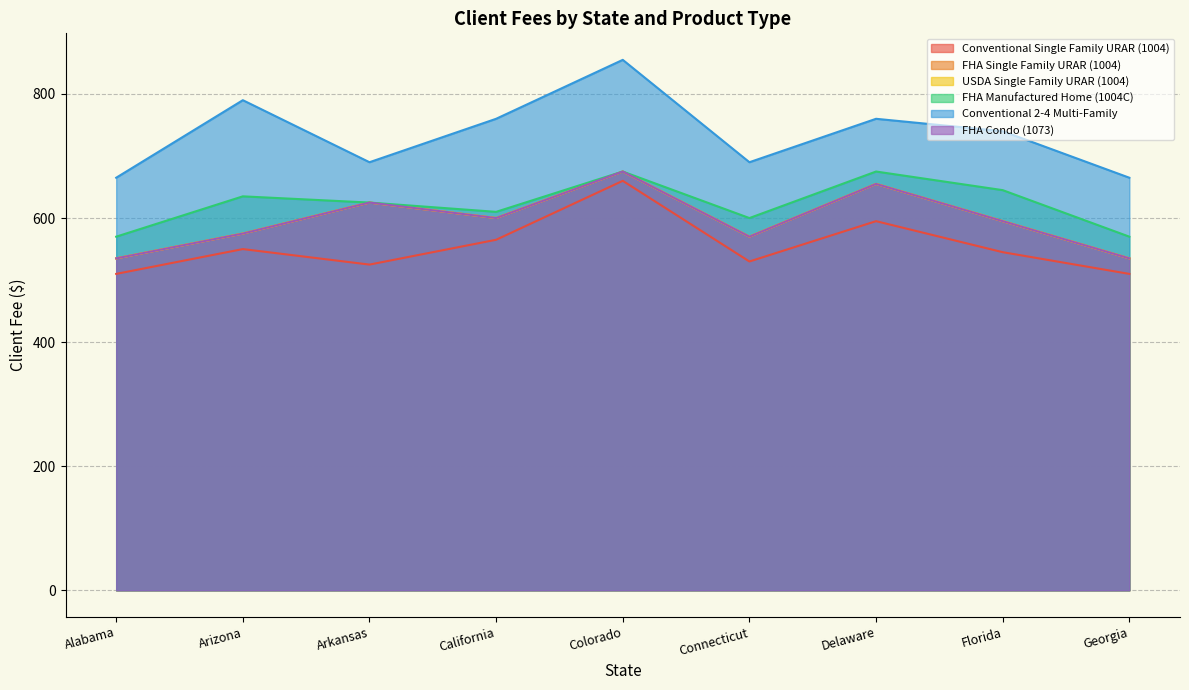

At which category does Conventional 2-4 Multi-Family reach its first local peak?

Arizona